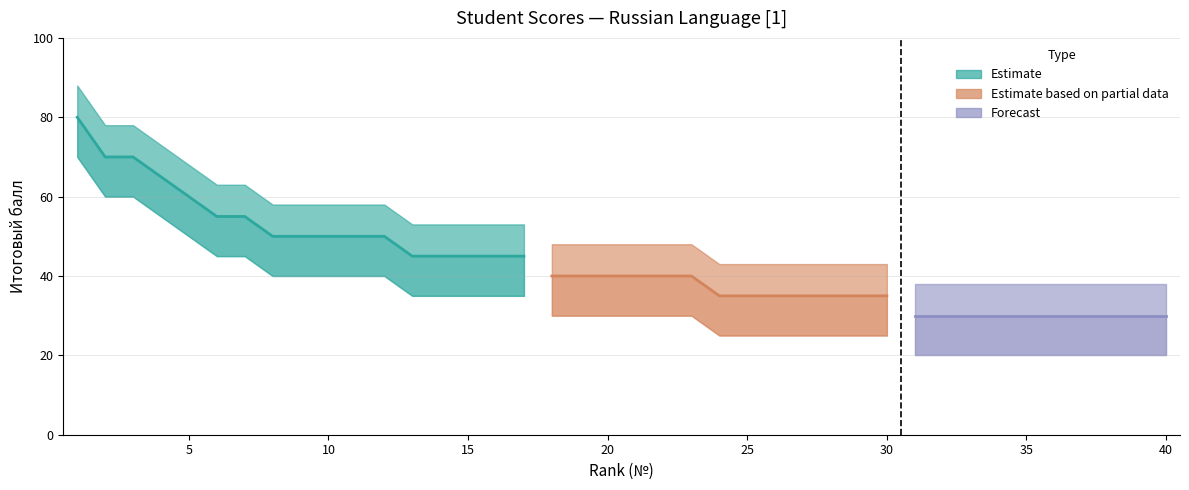

True or false: Итоговый балл and lower_bound cross at least once.

False